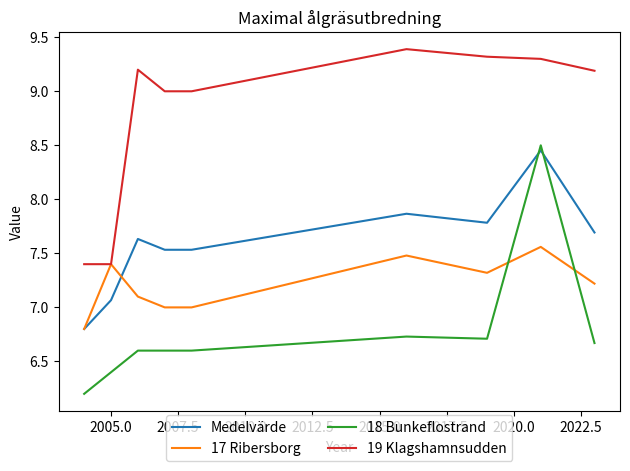

Which series has the largest total across all categories?

19 Klagshamnsudden